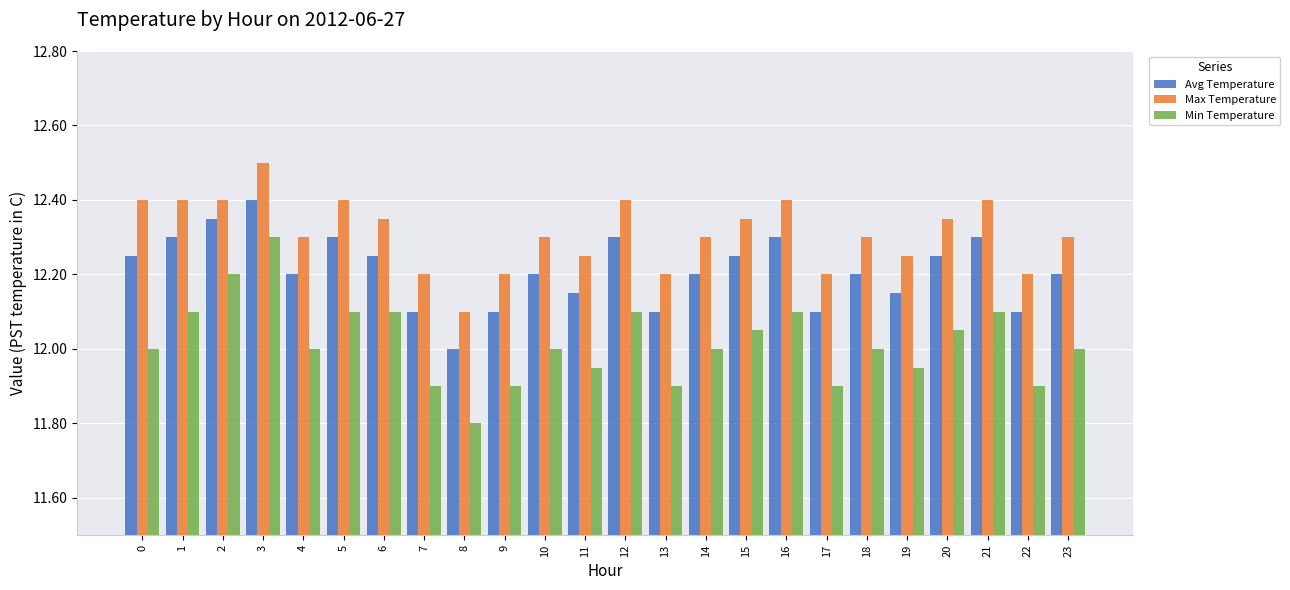

Is the value of Avg Temperature at 0 greater than the value of Max Temperature at 8?

Yes